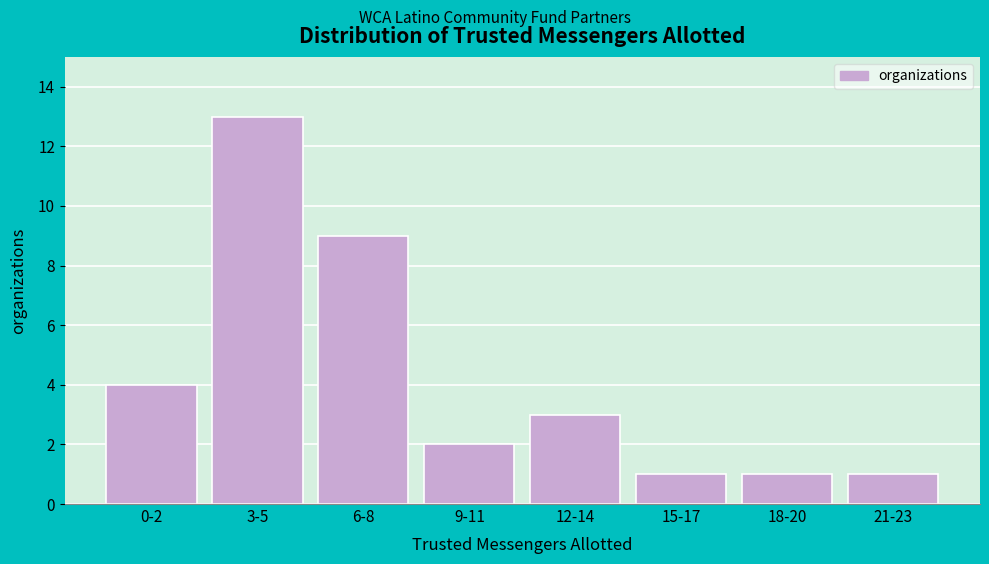

Reading right to left, list all the values displayed in this chart.

1	1	1	3	2	9	13	4